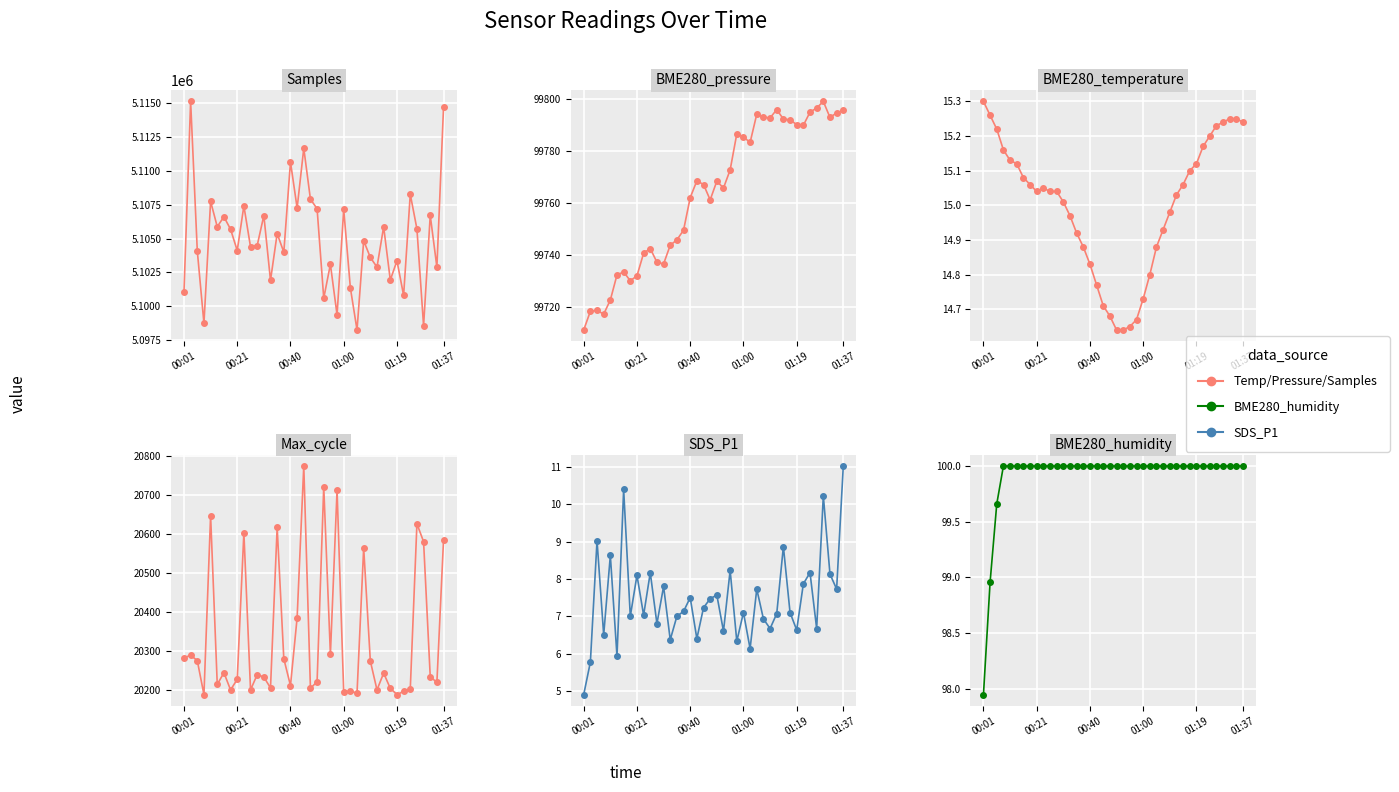

True or false: Max_cycle has a value of 27580.7 at 00:21.

False